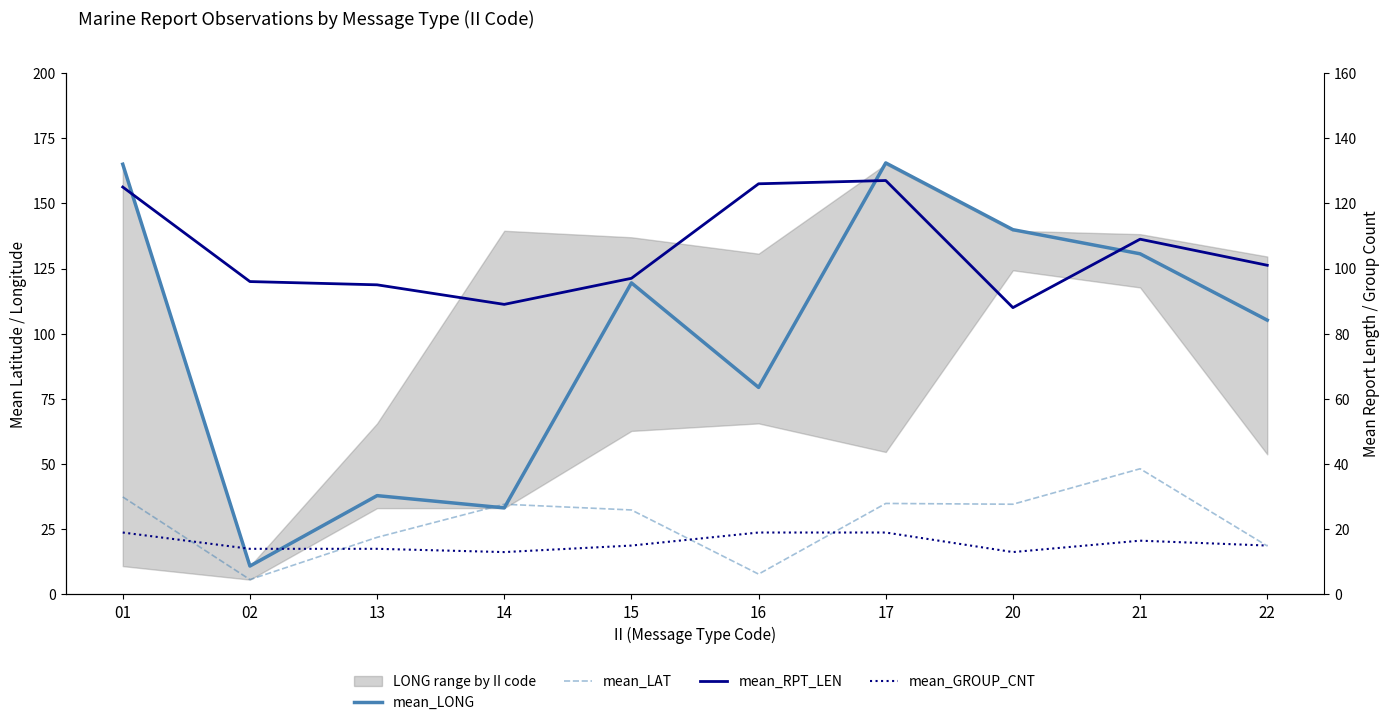

What is the spread (max minus min) of values at 21?

114.2